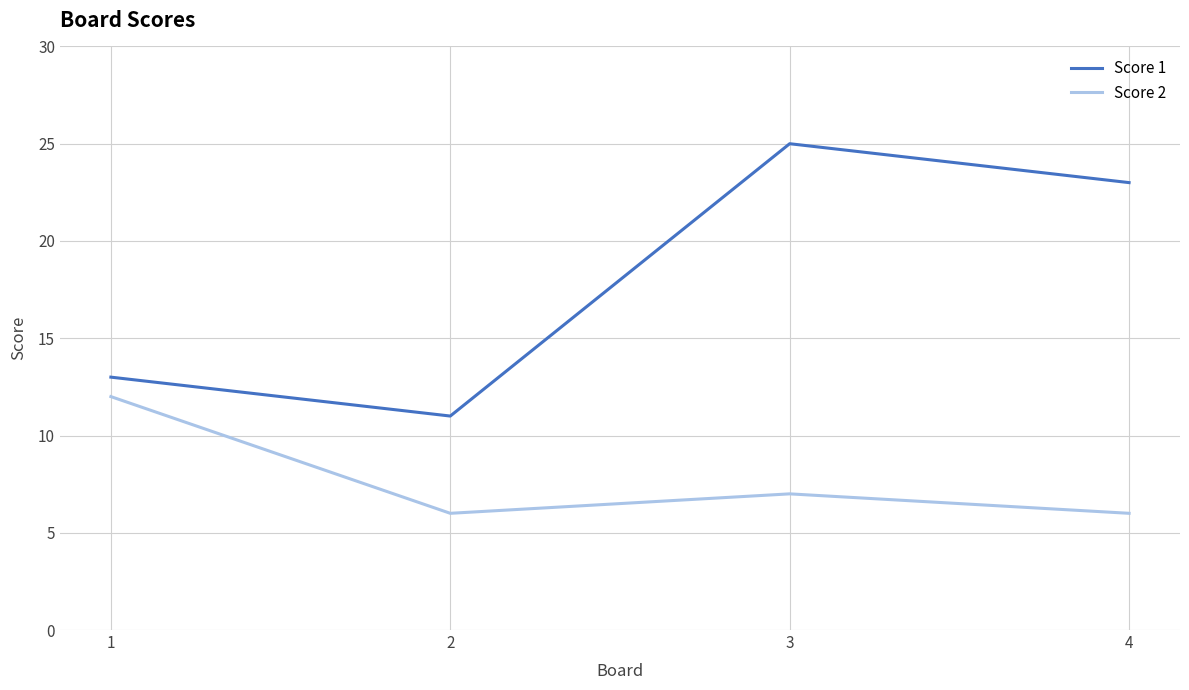

Is it true that Score 2 equals 11 at 2?

False